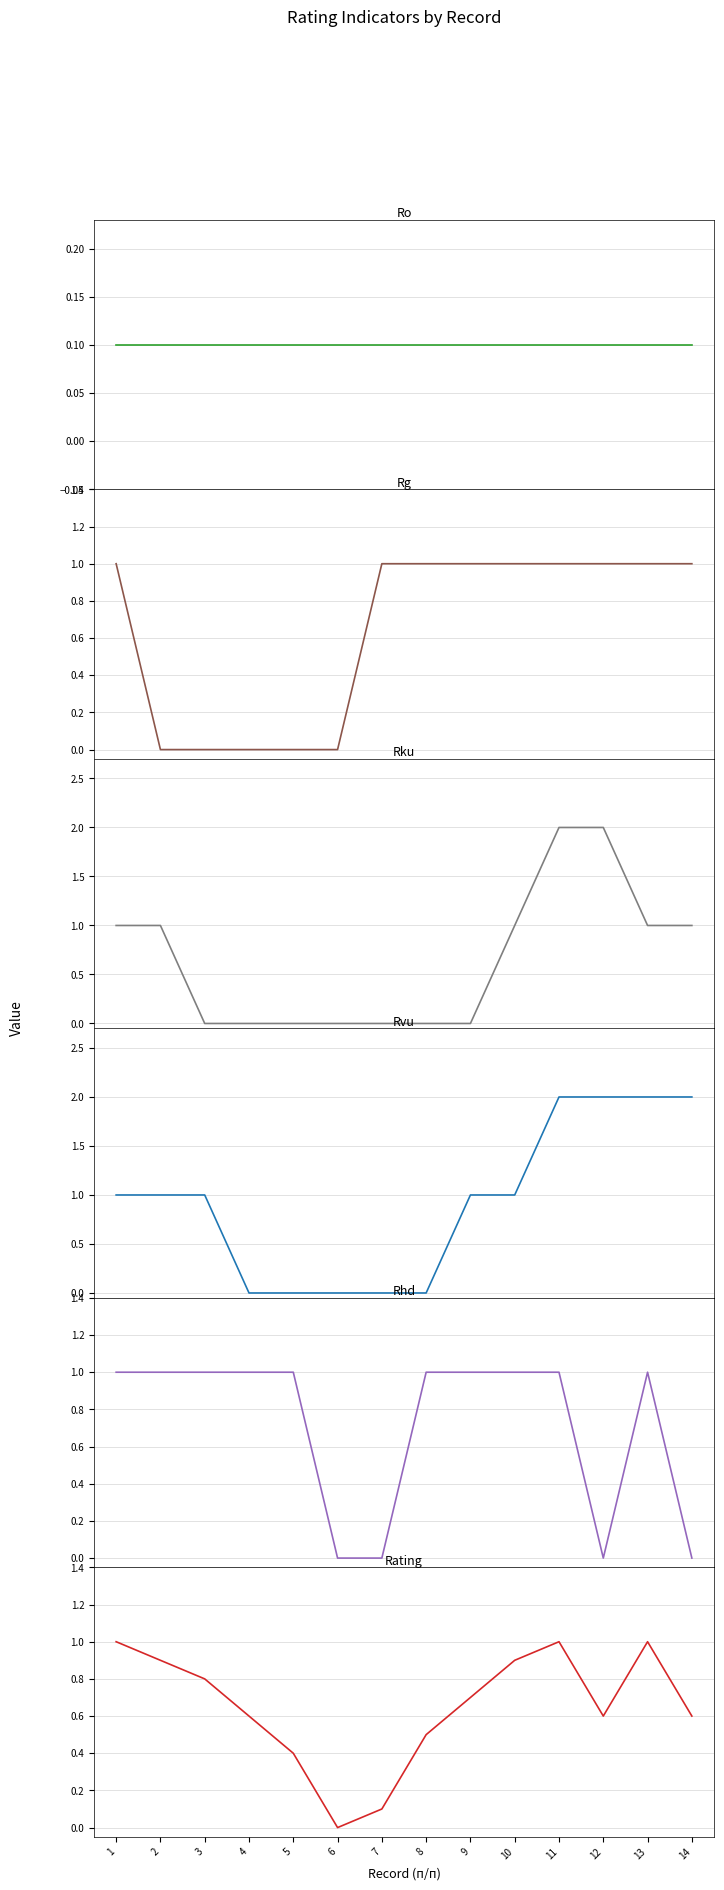

True or false: Rku has more than 0 points higher than both neighbors.

False